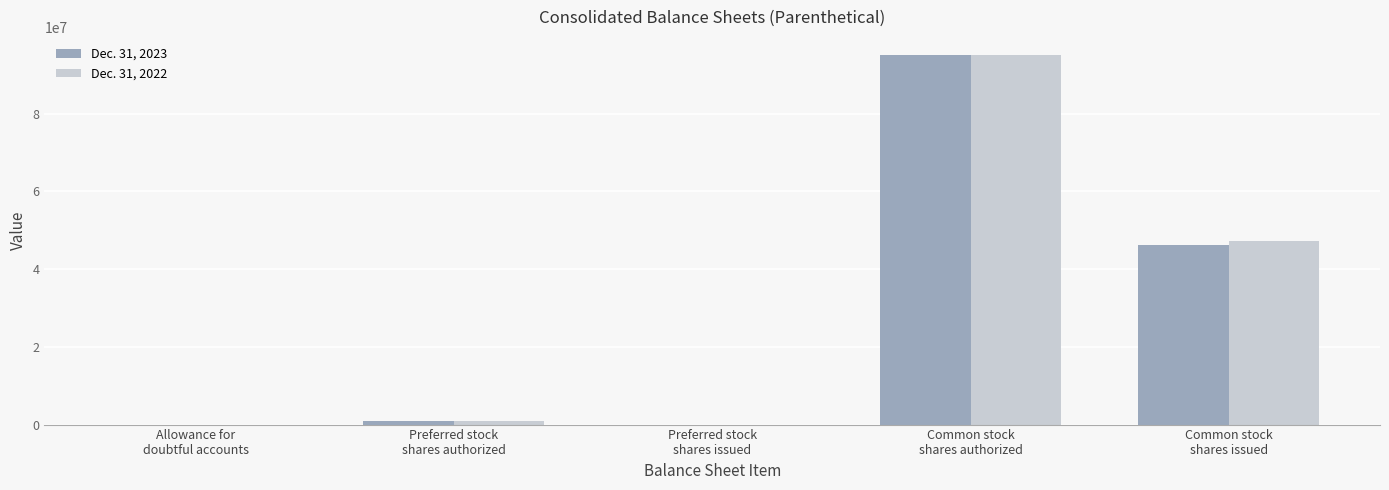

What is the sum of all Dec. 31, 2022 values?

143276314